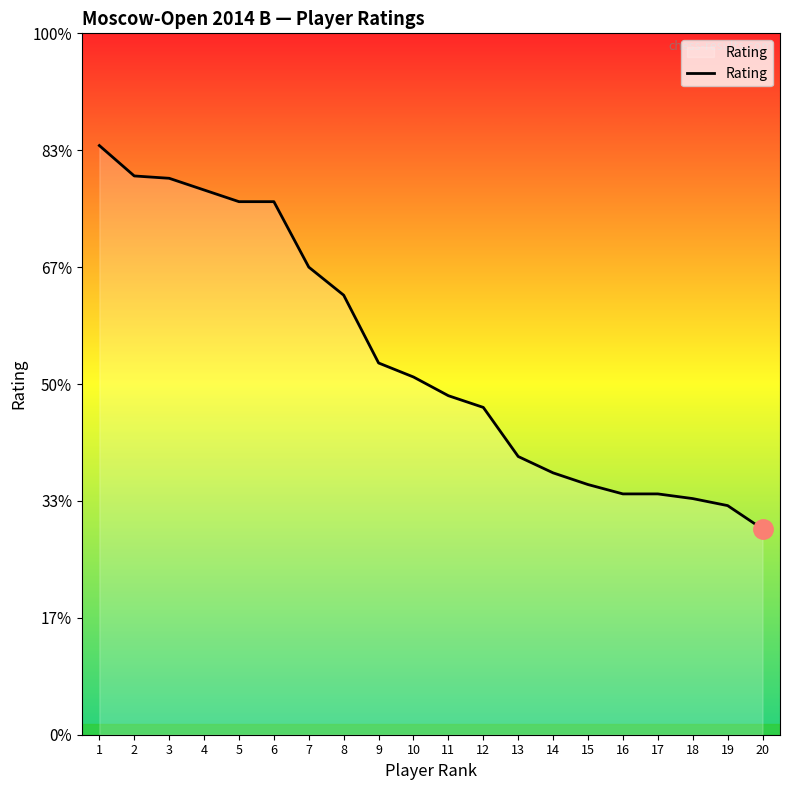

Does the chart have visible grid lines?

No